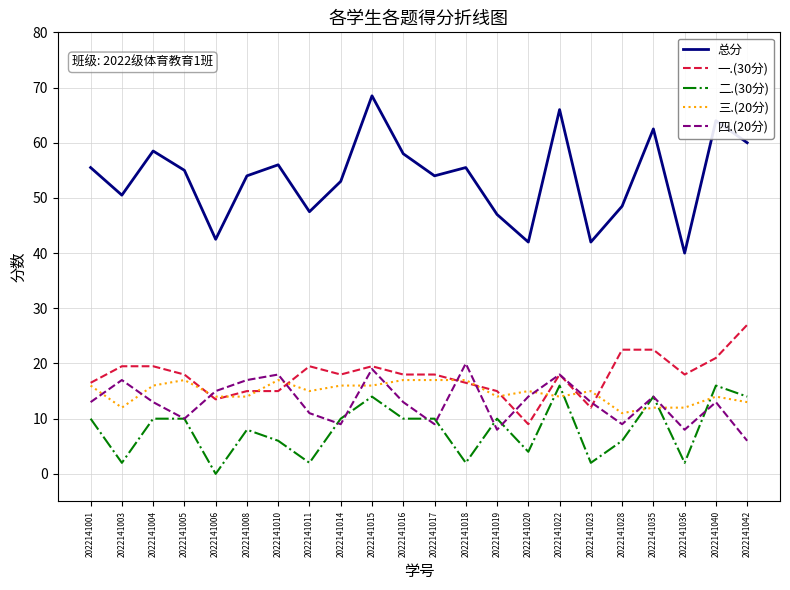

What is the maximum value for 总分?

68.5